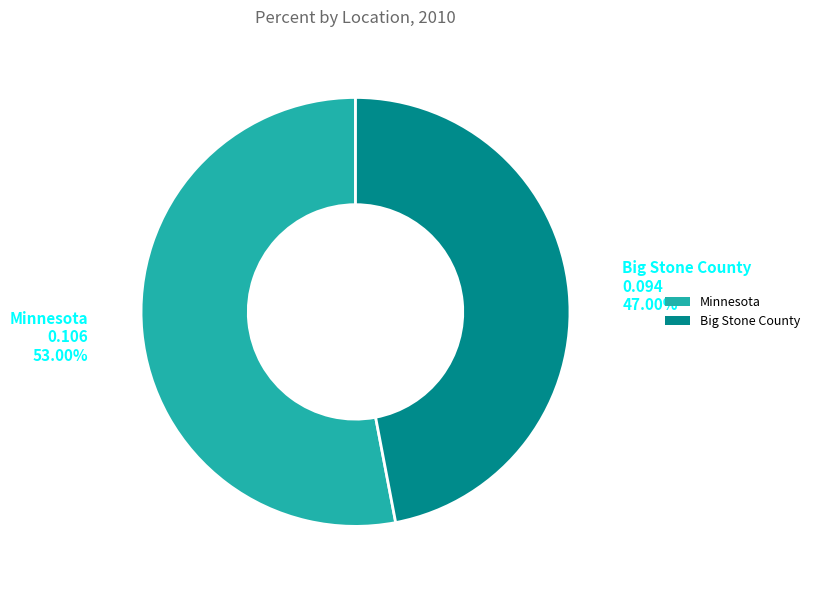

The Minnesota slice represents 41% of the pie. True or false?

False